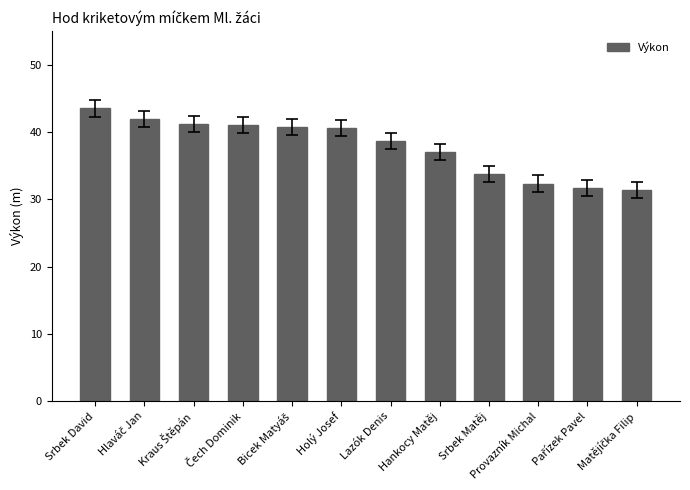

The chart shows a value of 43.5 at Srbek David. True or false?

True